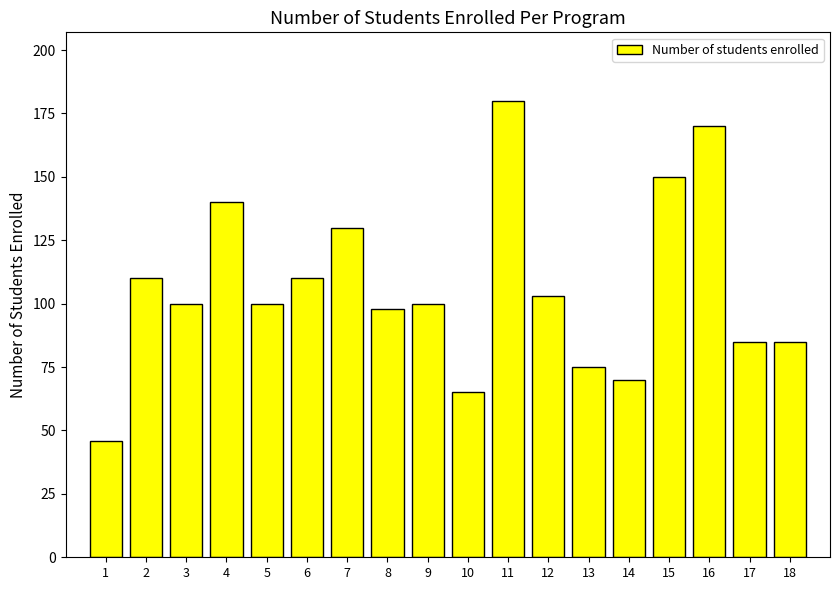

What is the ratio of the value at 5 to the value at 12?

1.0